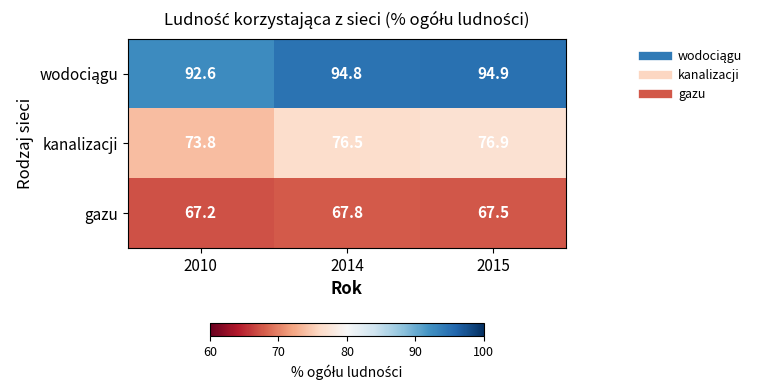

Which series has the largest range (max minus min)?

kanalizacji